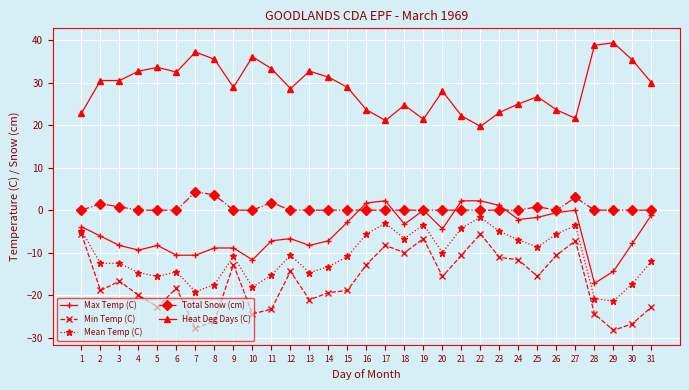

What is the difference between the highest and lowest values at 31?

52.8